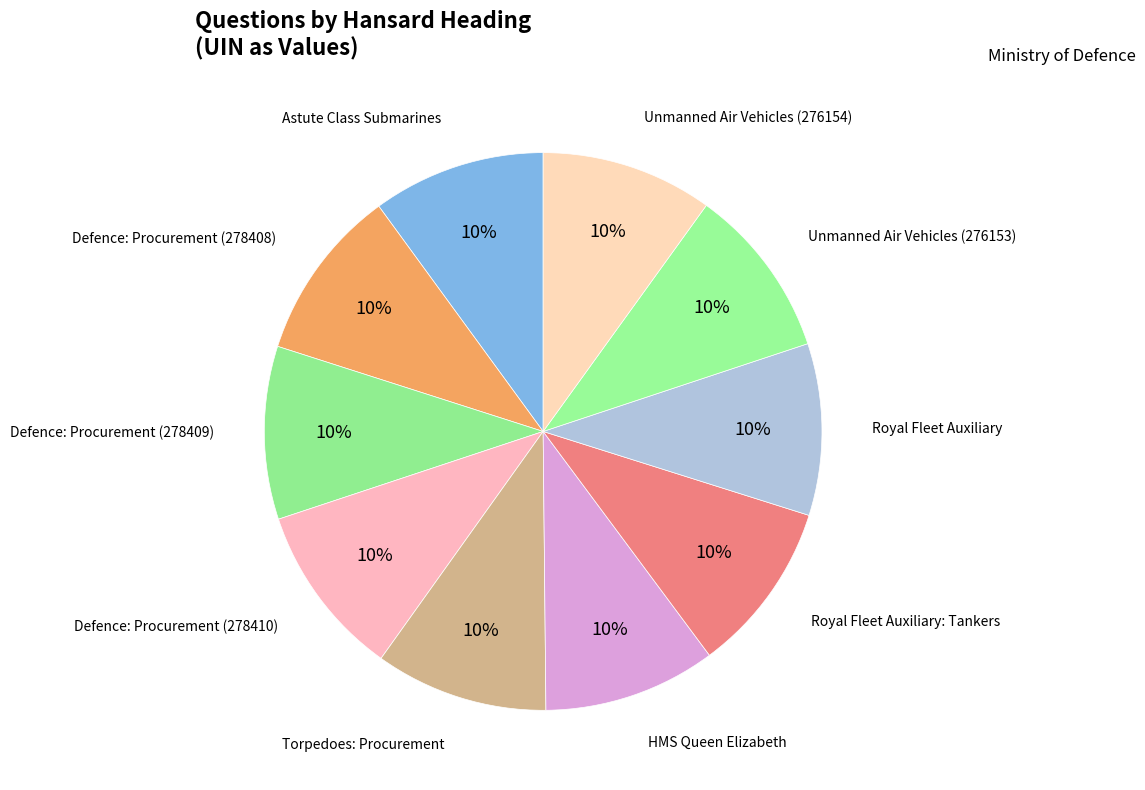

Count the number of slices in the pie.

10